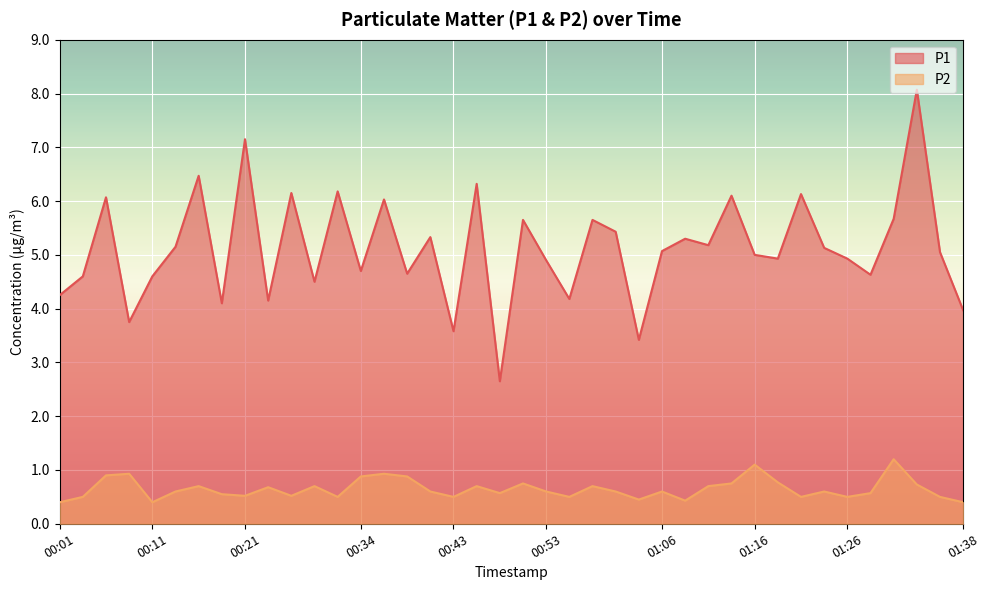

How many data points in P1 are above 5?

21